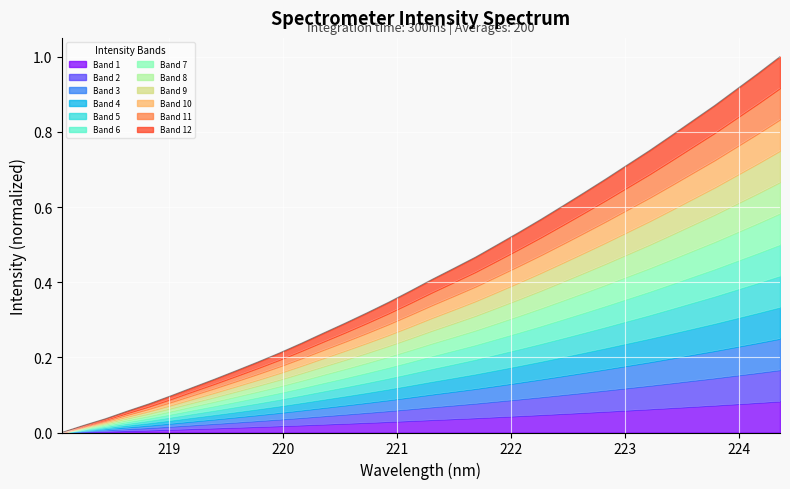

What position from the right is 219.589?

26